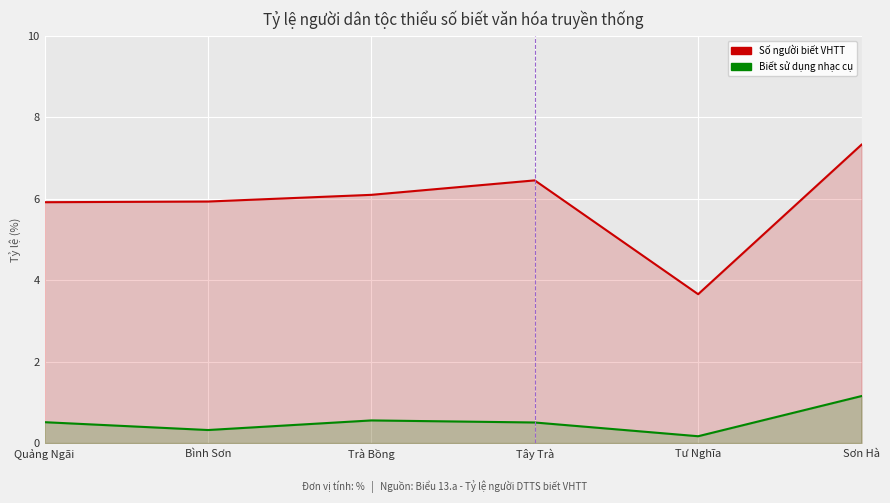

At how many categories does at least one series exceed 2?

6